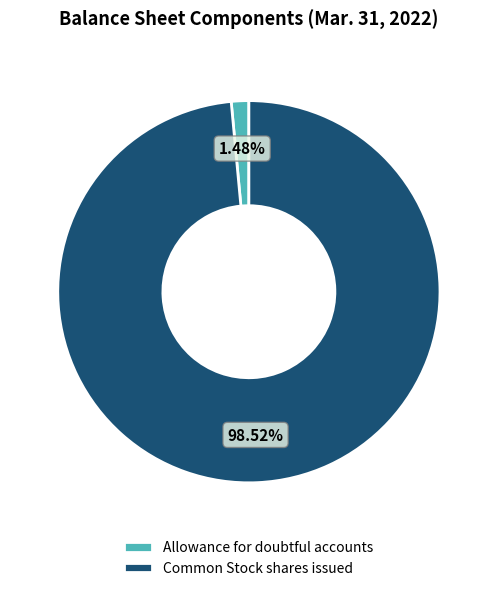

Which has a higher value, Common Stock shares issued or Allowance for doubtful accounts?

Common Stock shares issued